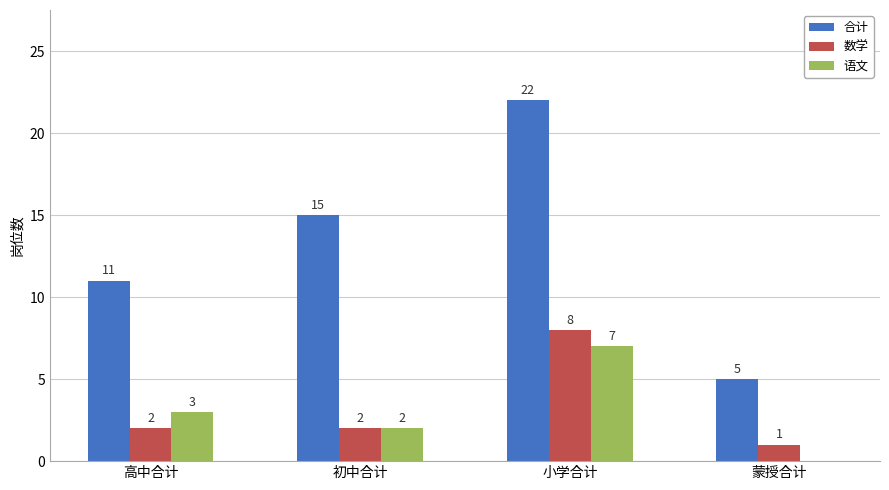

What is the sum of all 语文 values?

12